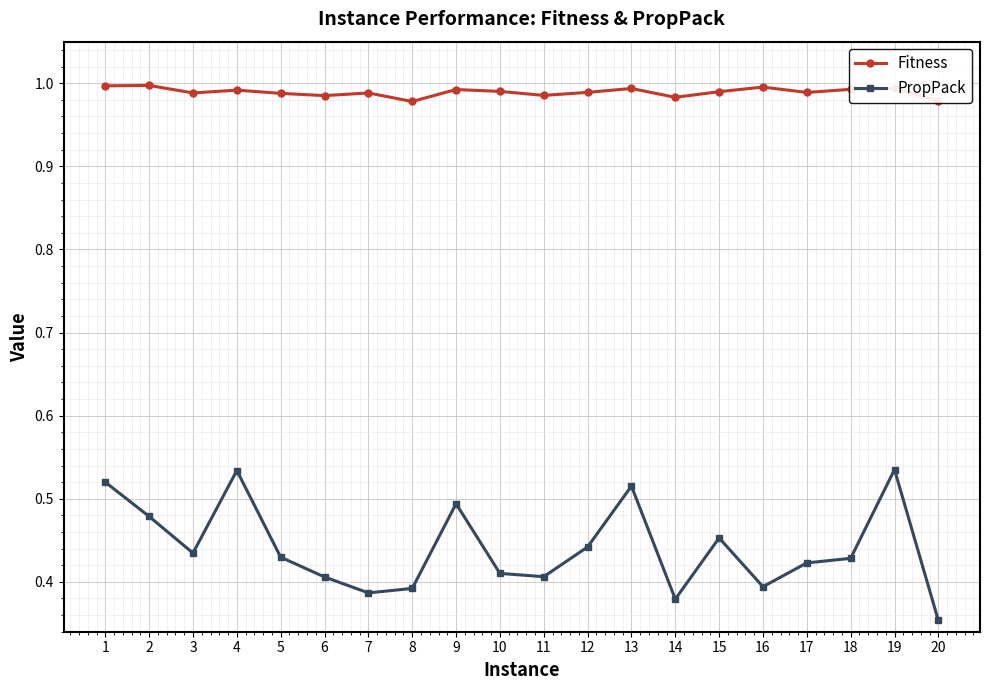

What is the sum of all PropPack values?

8.8